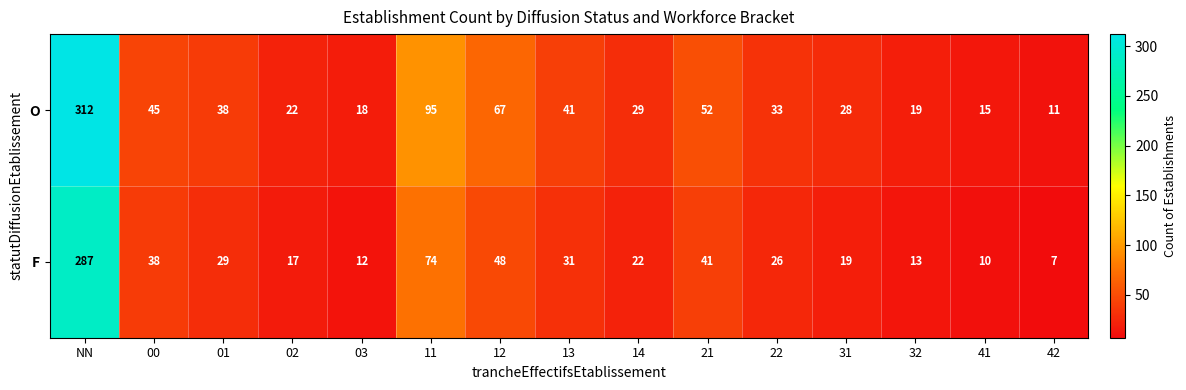

What is the smallest value displayed?

7